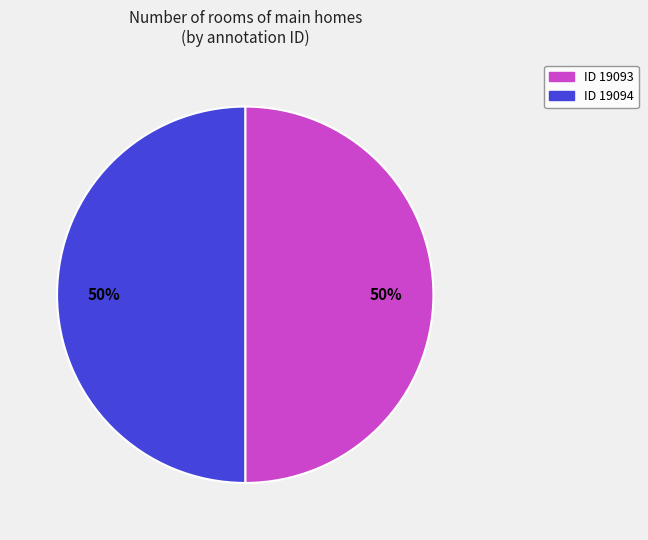

To the nearest percent, what portion does ID 19093 represent?

50%